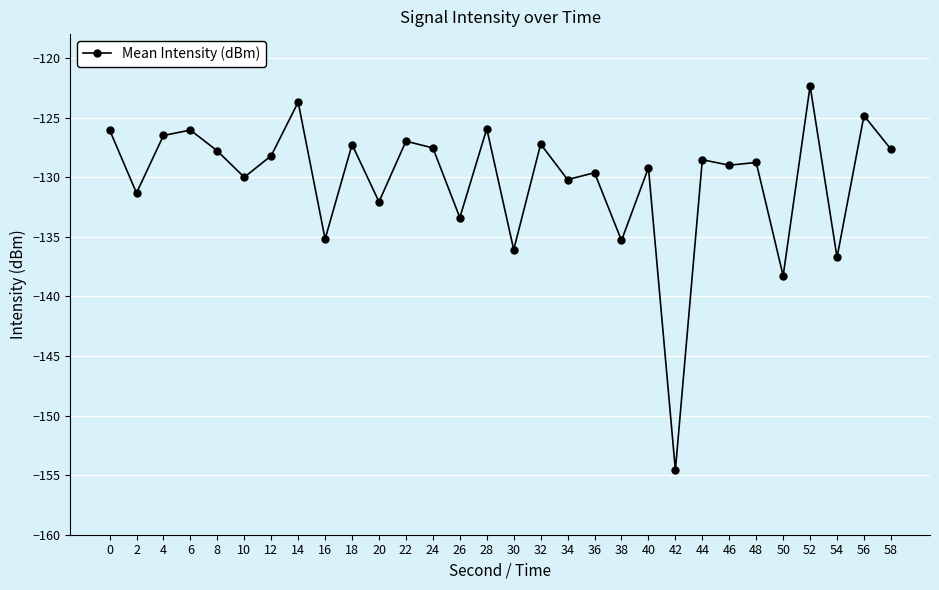

Between 24 and 52, which is larger?

52